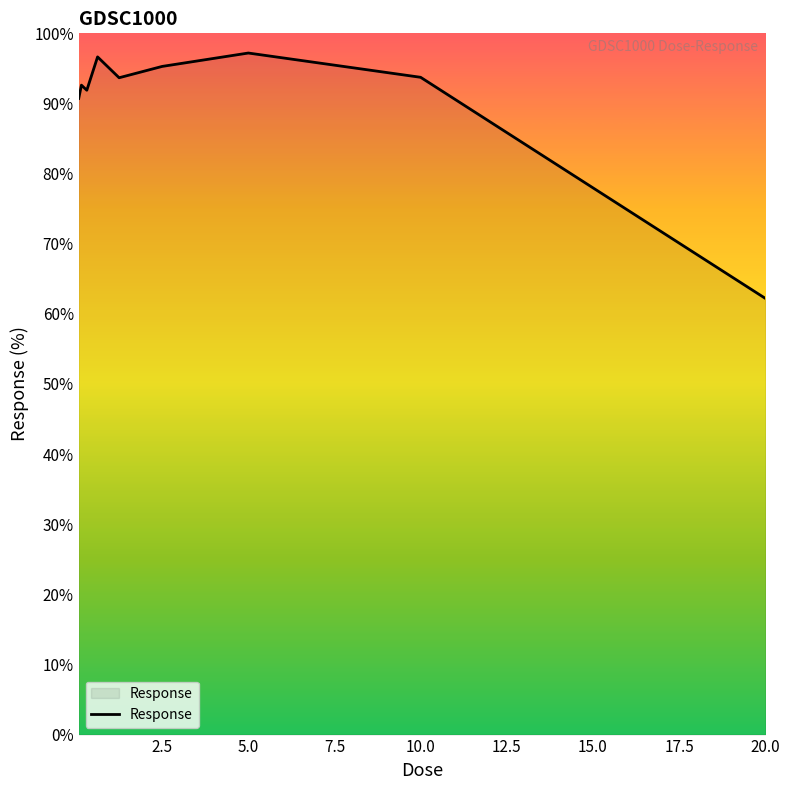

Reading left to right, what are all the values shown in this chart?

90.7	92.6	91.9	96.6	93.7	95.3	97.2	93.7	62.2